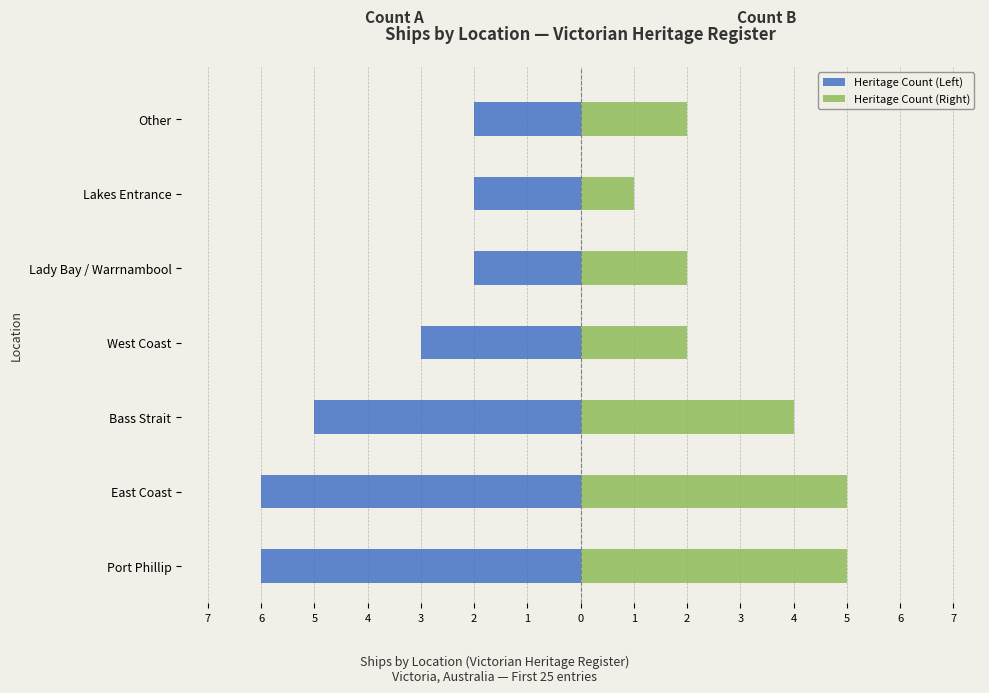

True or false: Heritage Count (Right) has a value of 4 at Bass Strait.

True